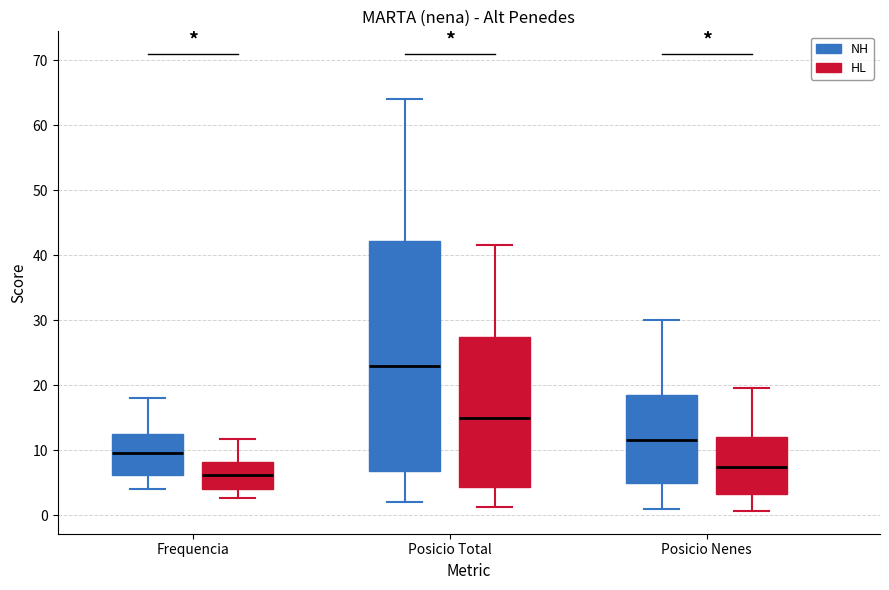

Reading left to right, transcribe this box plot: for each box, give where its median line is, the range the box spans, and where its two whiskers end, as read against the y-axis. The values are not printed on the chart, so give them approximately, as read against the axis.

Frequencia (NH): median 10, box 6 to 13, whiskers 4 to 18
Frequencia (HL): median 6, box 4 to 8, whiskers 3 to 12
Posicio Total (NH): median 23, box 7 to 42, whiskers 2 to 64
Posicio Total (HL): median 15, box 4 to 27, whiskers 1 to 42
Posicio Nenes (NH): median 12, box 5 to 19, whiskers 1 to 30
Posicio Nenes (HL): median 7, box 3 to 12, whiskers 1 to 20